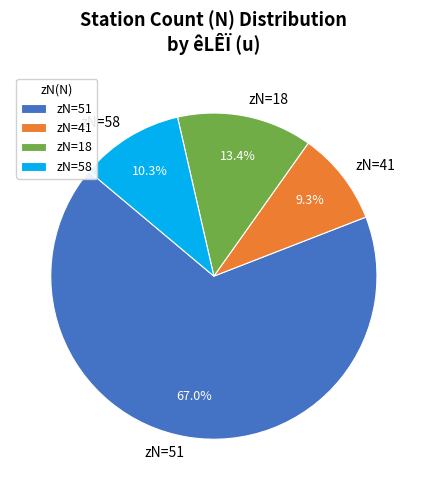

Is there any slice that represents more than half of the pie?

Yes